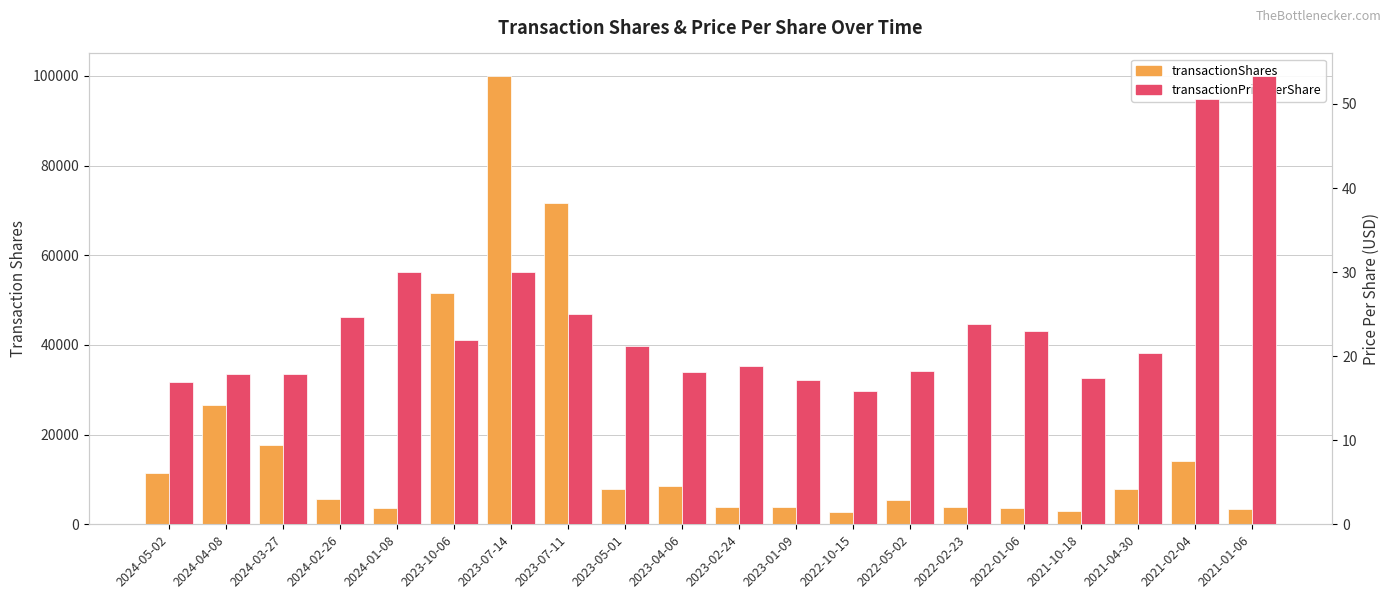

At which label does transactionPricePerShare first exceed 21?

2024-02-26